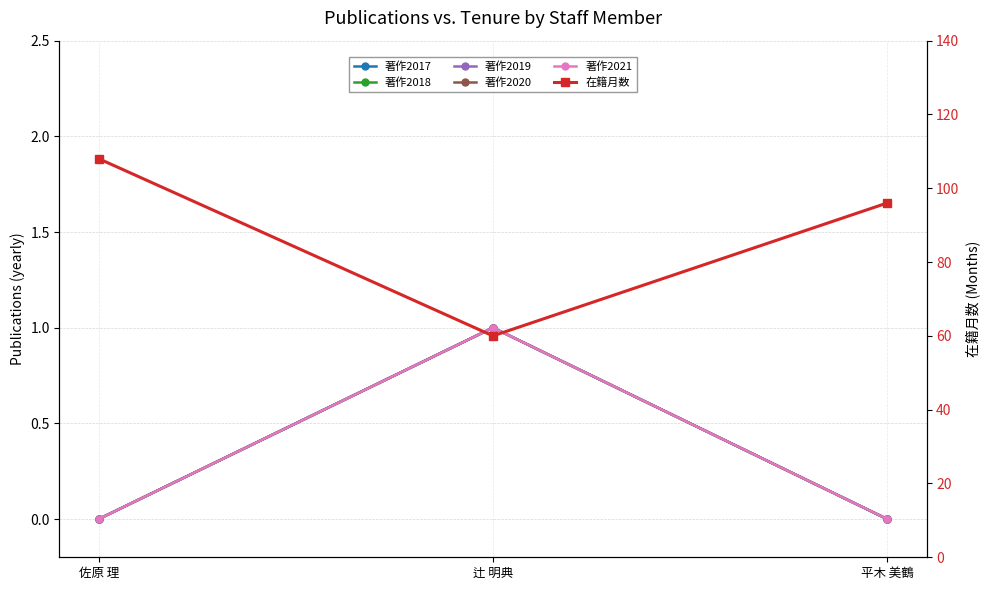

Reading left to right, what are all the values shown in this chart?

著作2017: 0	1	0
著作2018: 0	1	0
著作2019: 0	1	0
著作2020: 0	1	0
著作2021: 0	1	0
在籍月数: 108	60	96